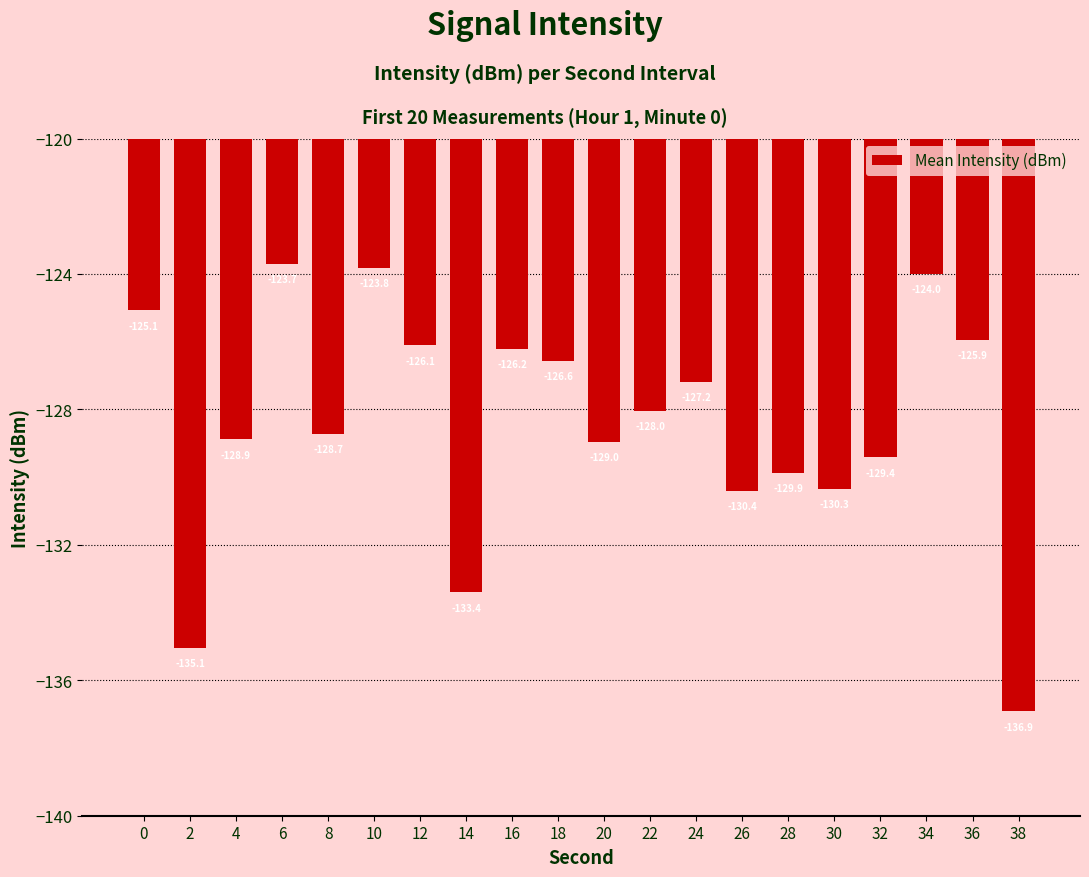

Count the number of values greater than -128.

9